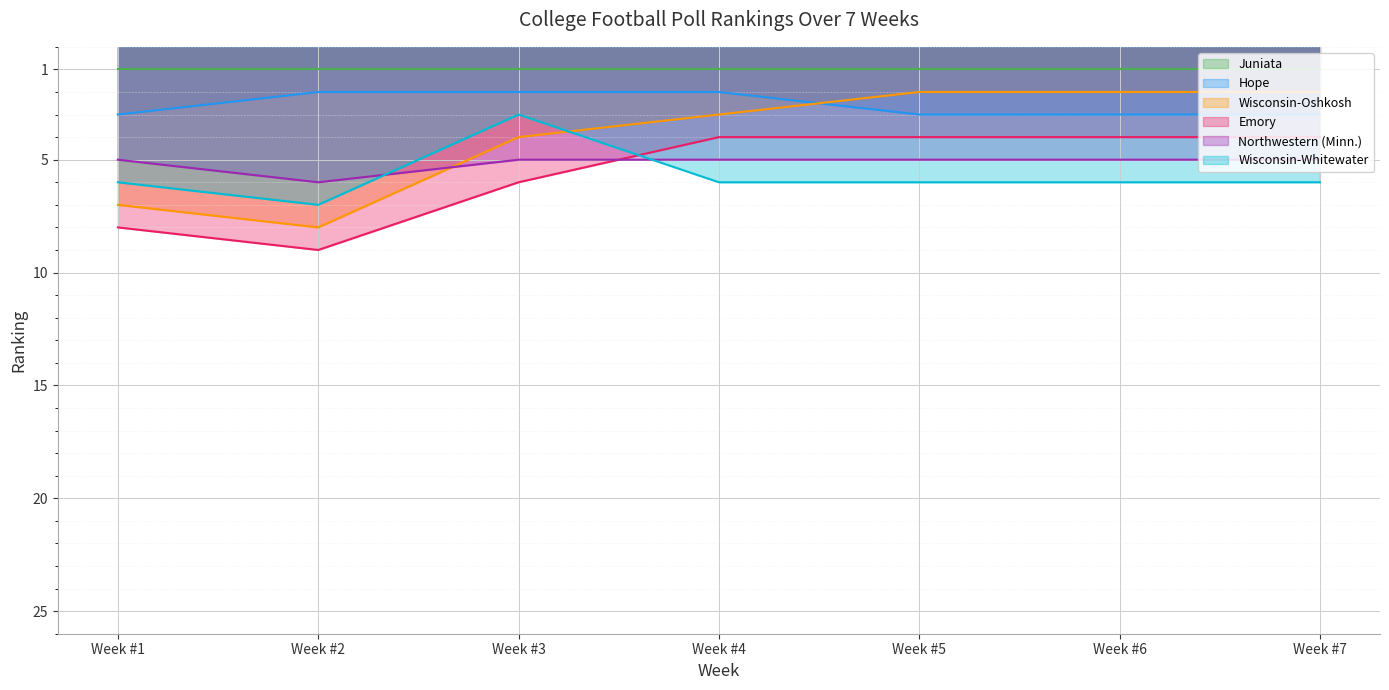

What is the difference between the maximum and second lowest values in the Wisconsin-Oshkosh series?

6